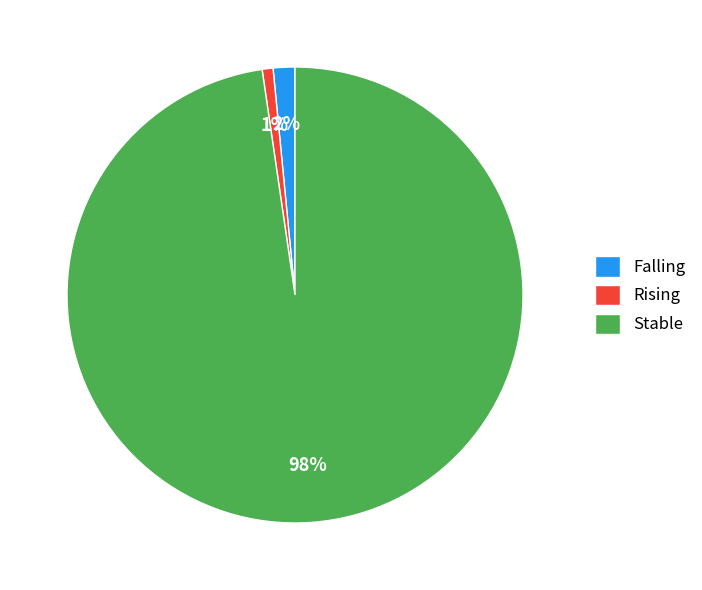

True or false: Stable accounts for 90% of the total.

False